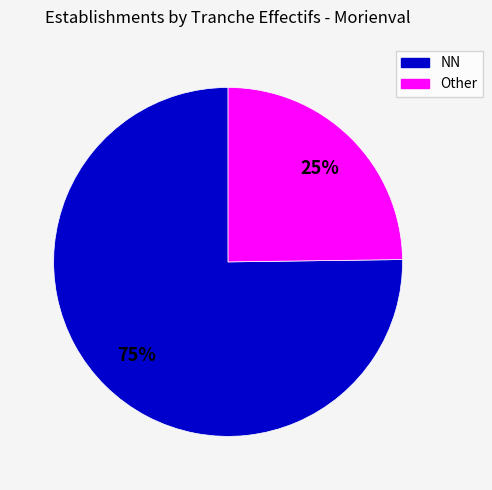

To the nearest percent, what is the average slice percentage?

50%